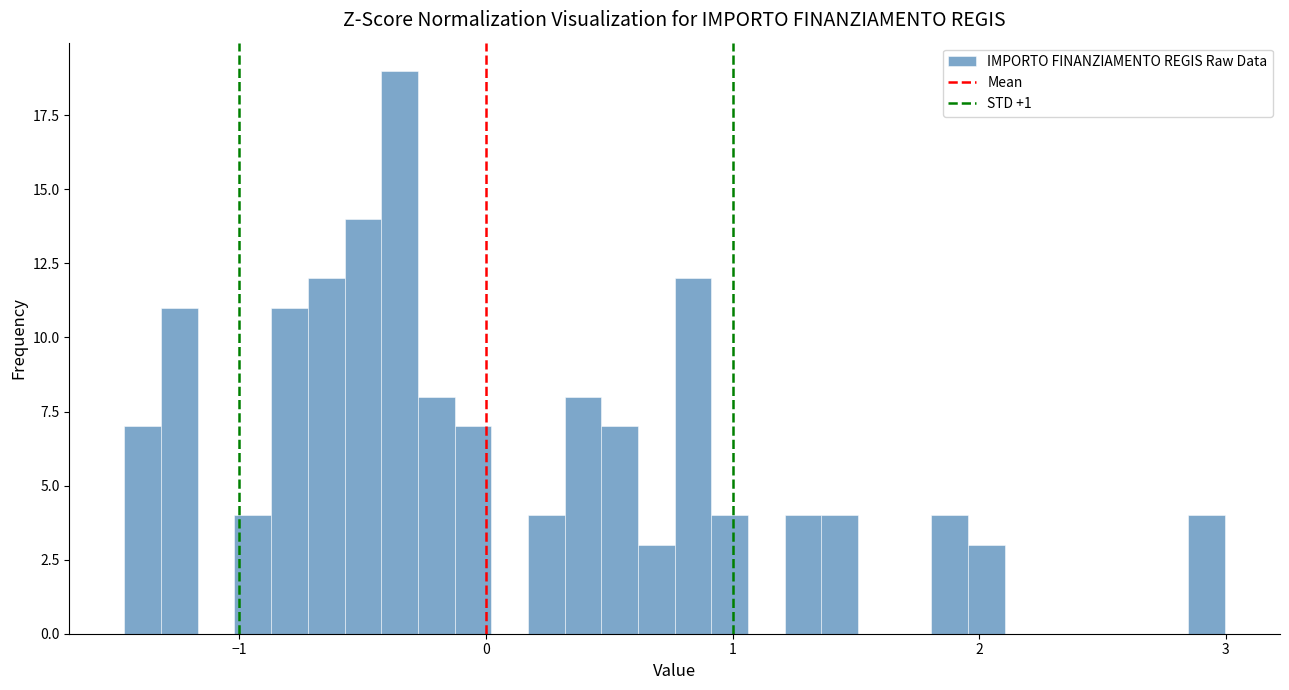

Read against the x-axis, roughly where is the centre of the tallest bar?

-0.4